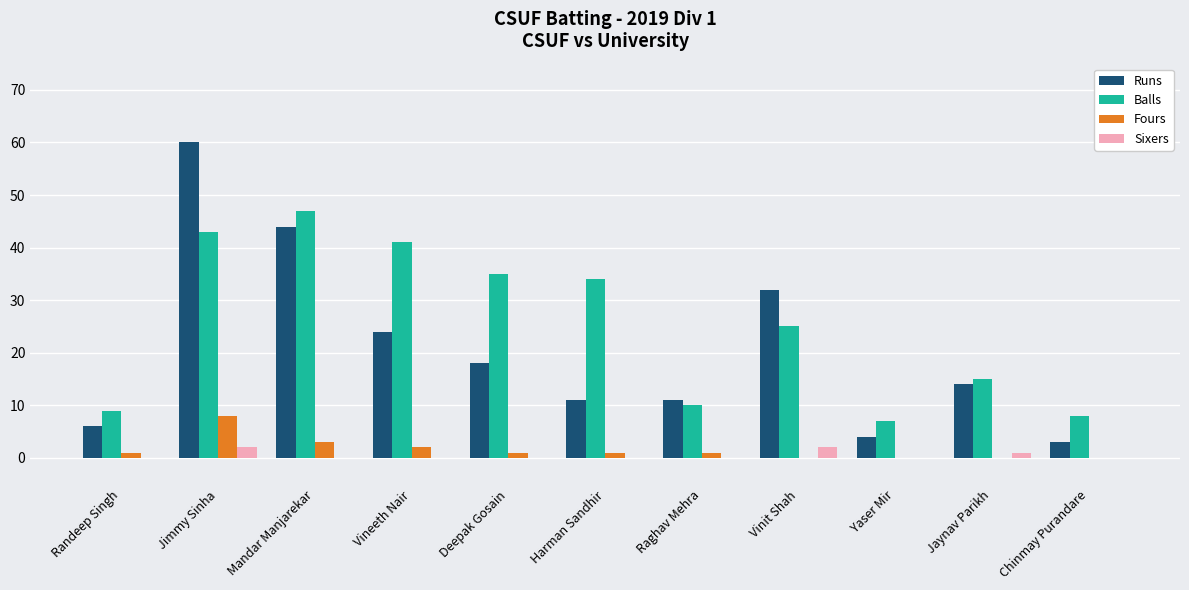

At which label is Balls closest to 27?

Vinit Shah